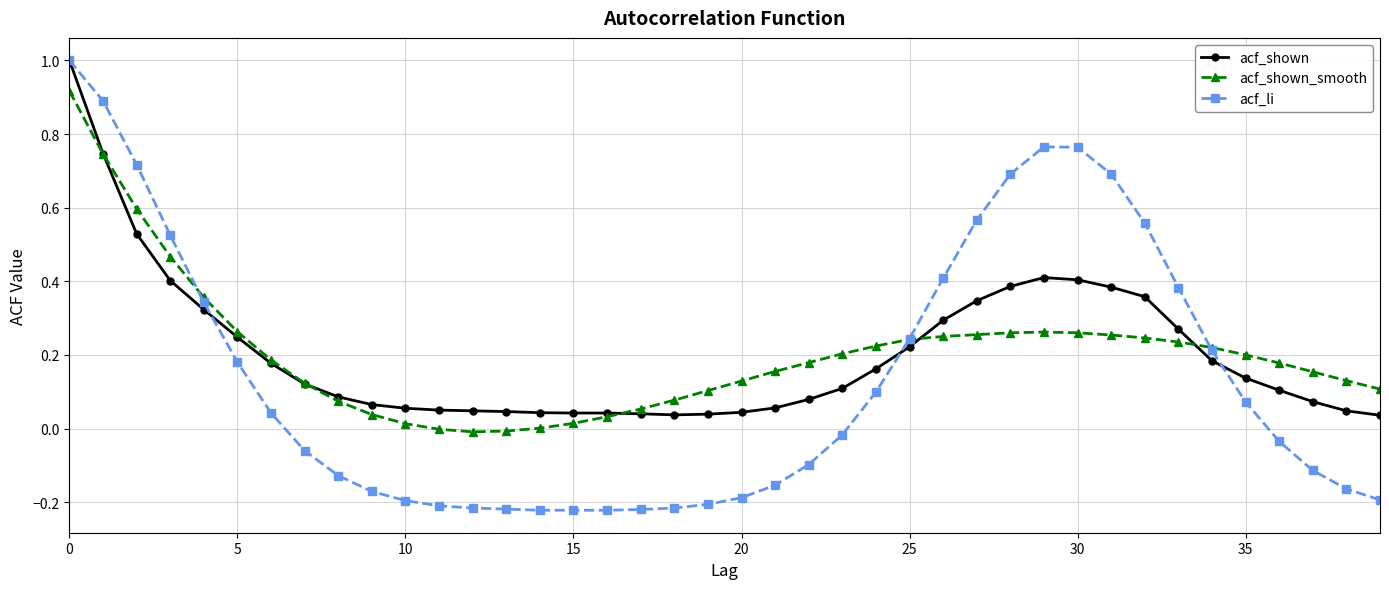

What is the maximum value shown in the chart?

1.0